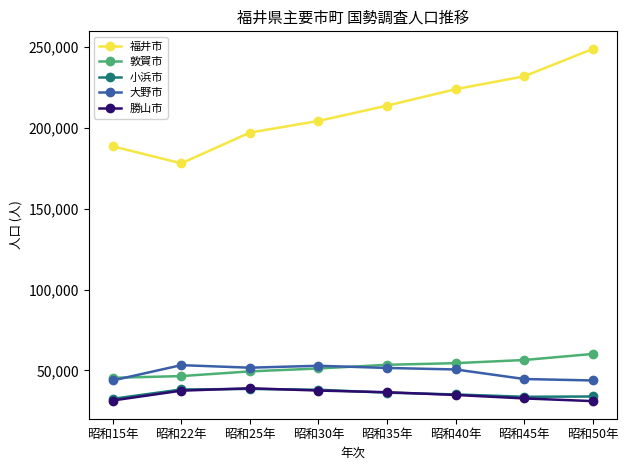

What are all the series names shown in the legend?

福井市, 敦賀市, 小浜市, 大野市, 勝山市